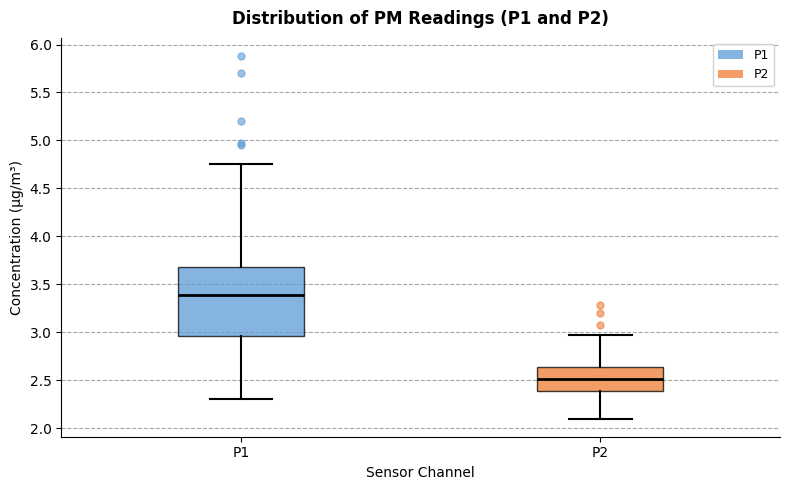

Which box is the tallest, from its lower edge to its upper edge?

P1